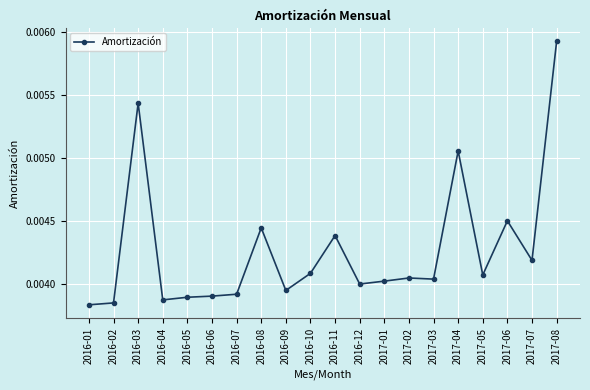

Is this an area chart (filled region under the line)?

No